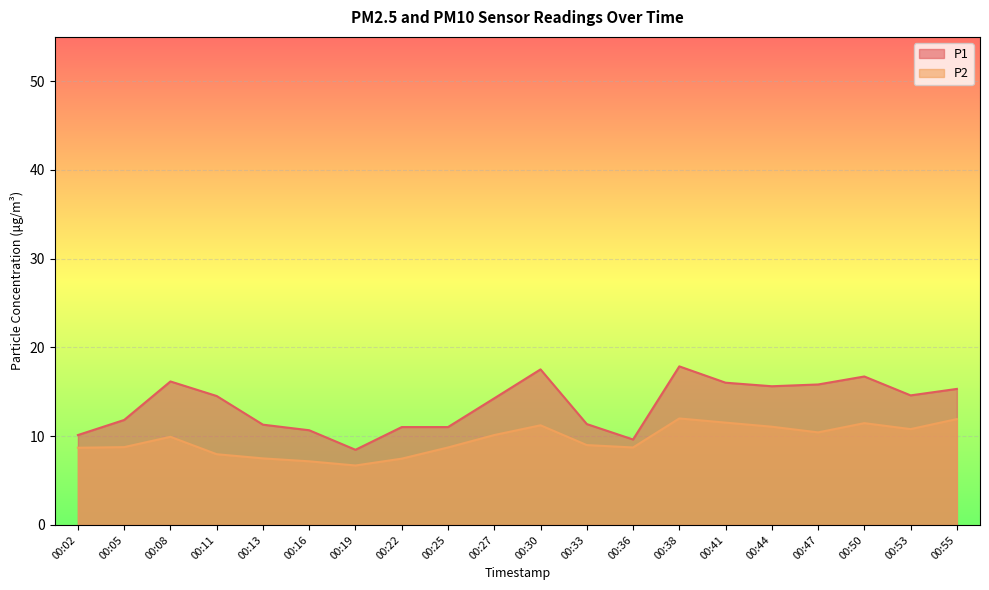

The value of P1 at 00:13 is 4.5. True or false?

False